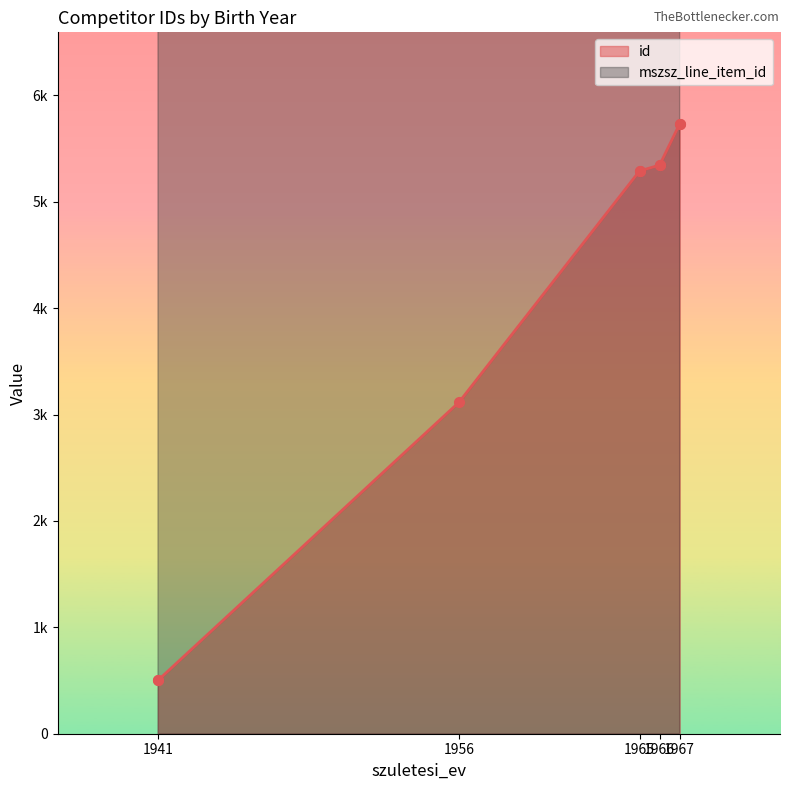

Is the value of id at 1966 greater than the value of mszsz_line_item_id at 1956?

No